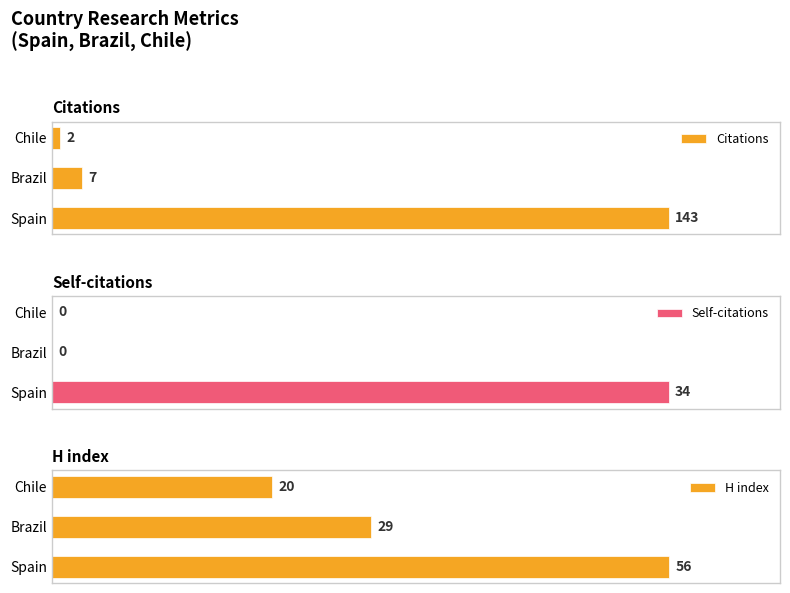

Rank the categories by Citations value from highest to lowest.

Spain, Brazil, Chile